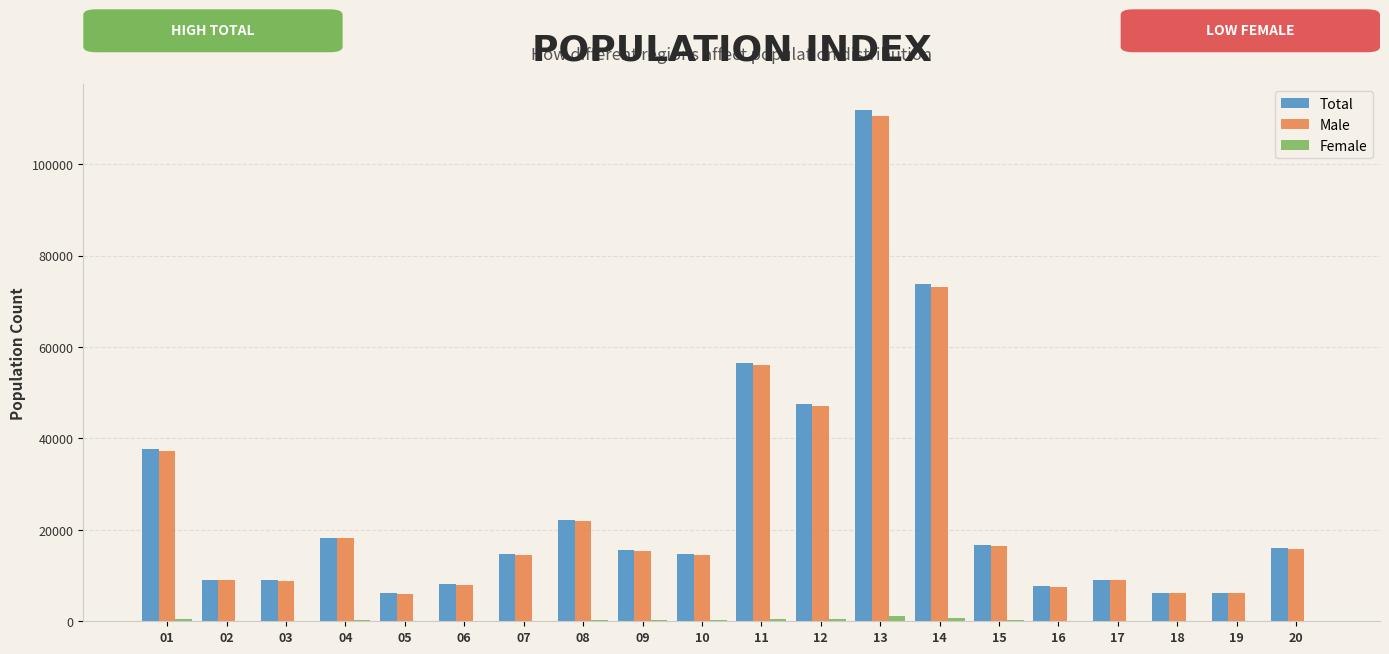

Which series changed the most between 01 and 13?

Total